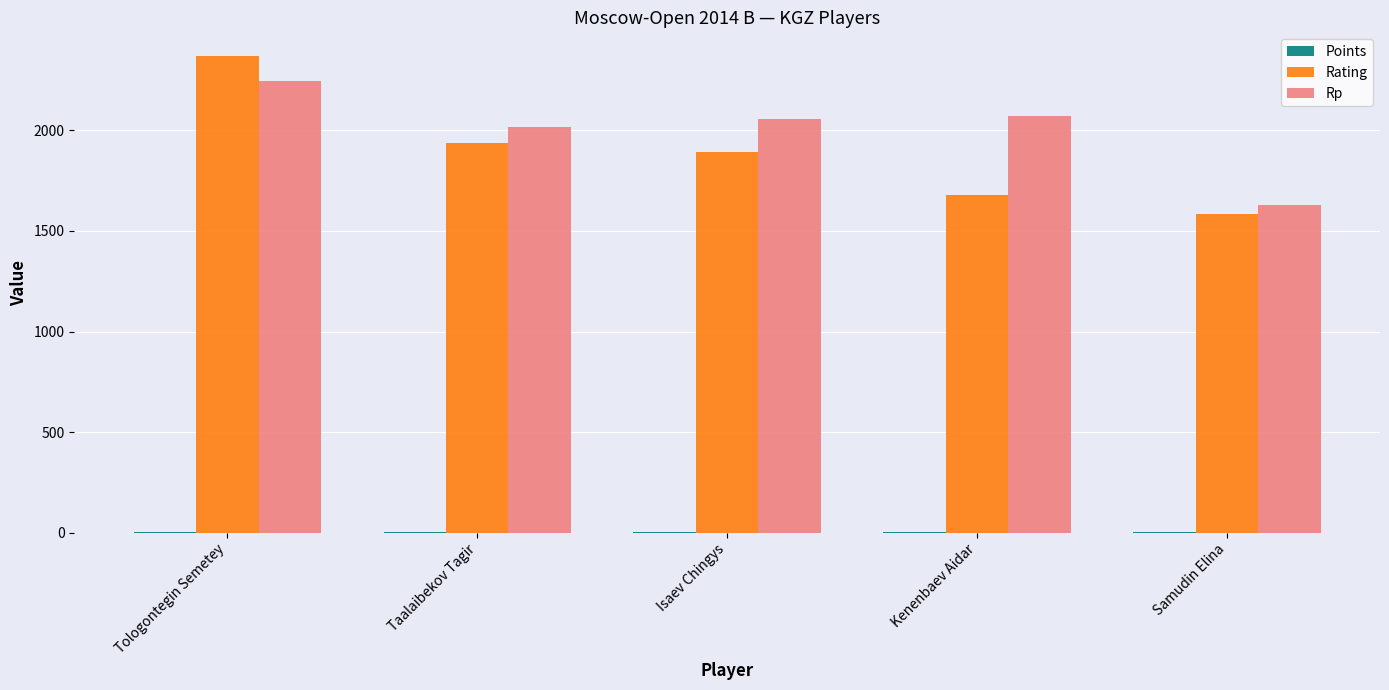

What is the maximum value for Rating?

2368.0